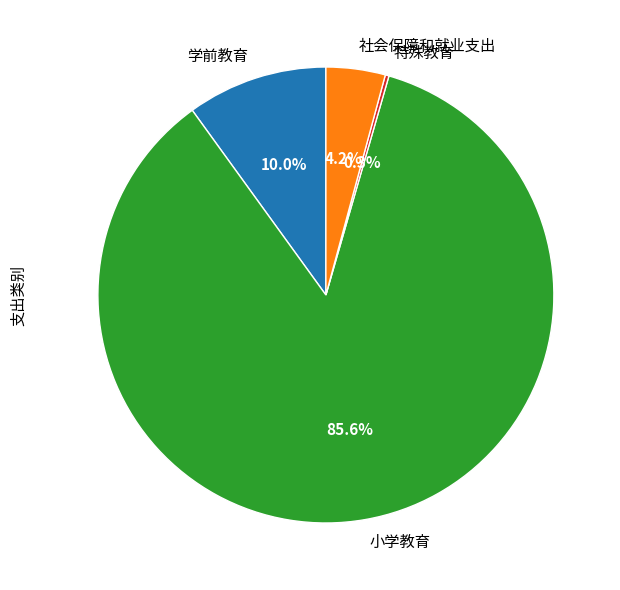

Which category has the biggest portion of the pie?

小学教育